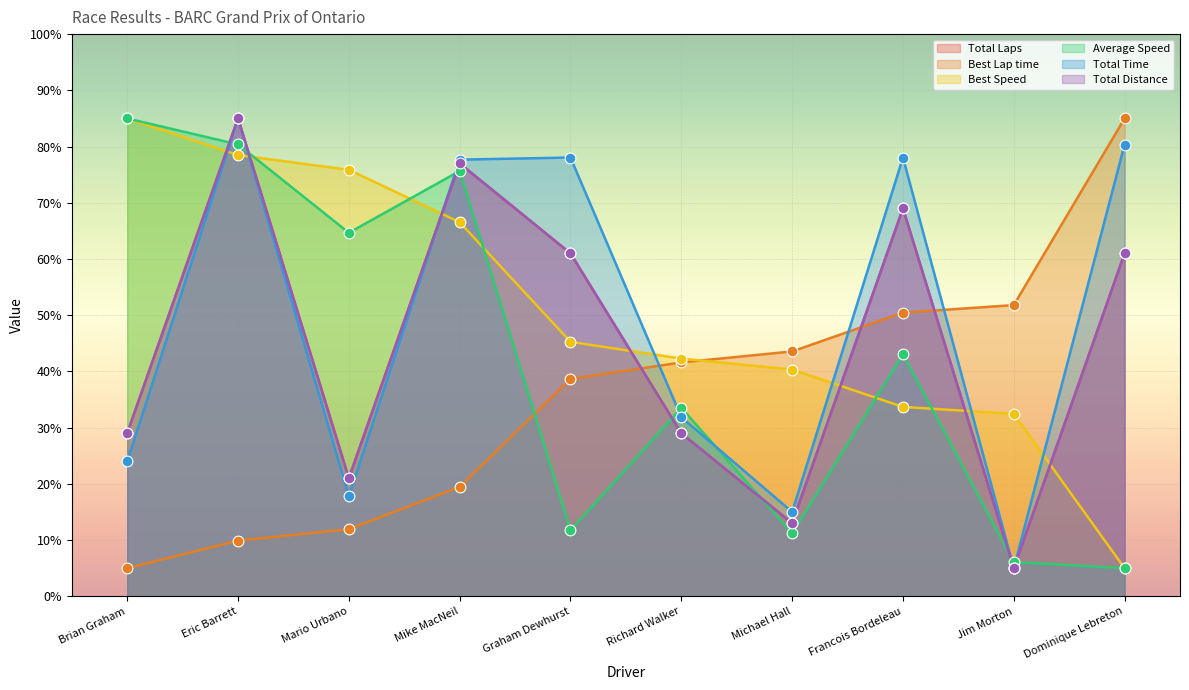

What is the total value across all series at Eric Barrett?

423.8